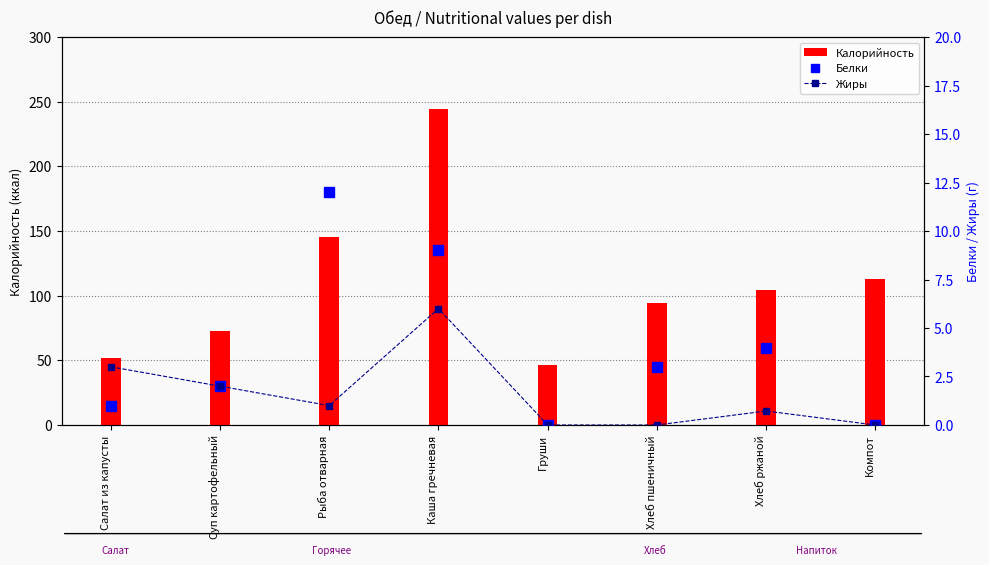

Are the bars horizontal?

No